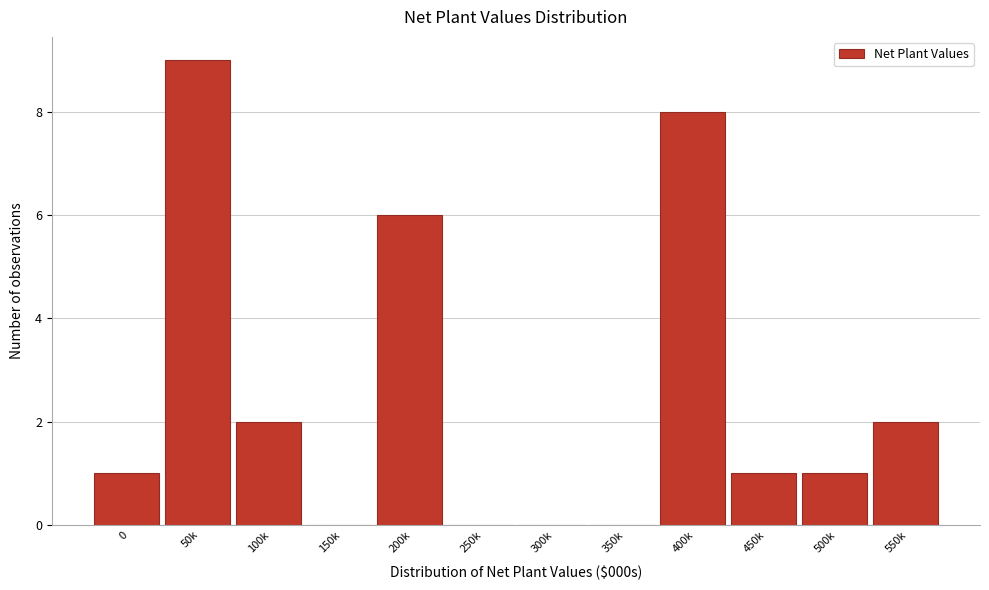

Reading left to right, list all the values displayed in this chart.

0=1	50k=9	100k=2	150k=0	200k=6	250k=0	300k=0	350k=0	400k=8	450k=1	500k=1	550k=2